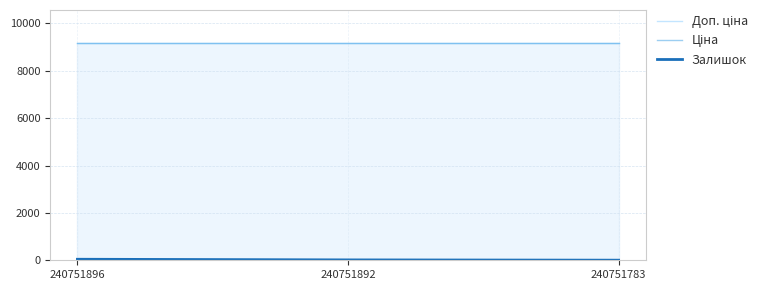

What is the total value across all series at 240751896?

18414.7